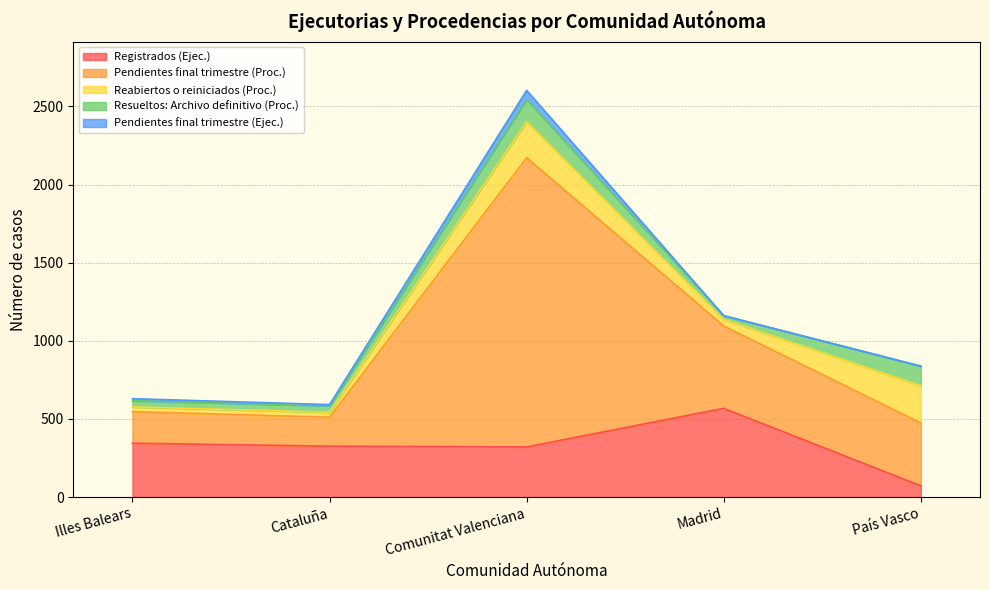

At which label is Pendientes final trimestre (Ejec.) closest to 28?

Illes Balears